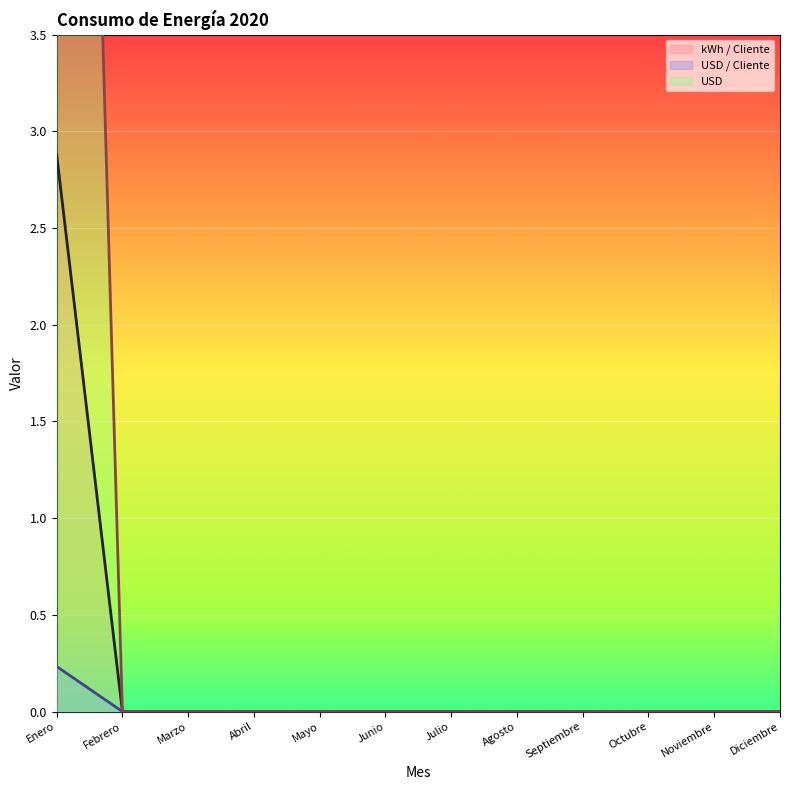

Rank the categories by USD / Cliente value from highest to lowest.

Enero, Febrero, Marzo, Abril, Mayo, Junio, Julio, Agosto, Septiembre, Octubre, Noviembre, Diciembre